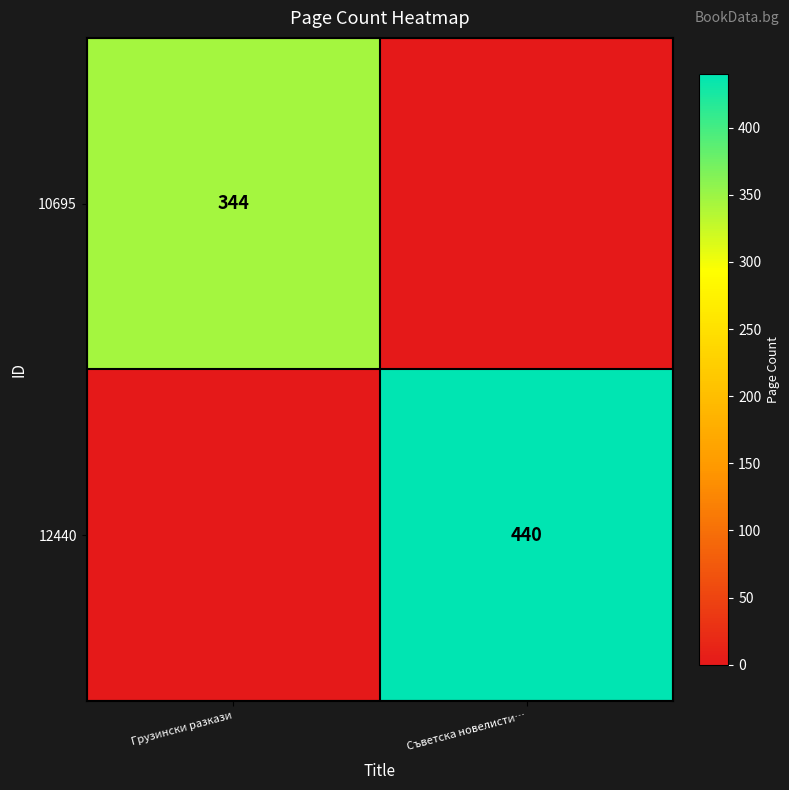

Between Грузински разкази and Съветска новелисти…, which is larger?

Грузински разкази